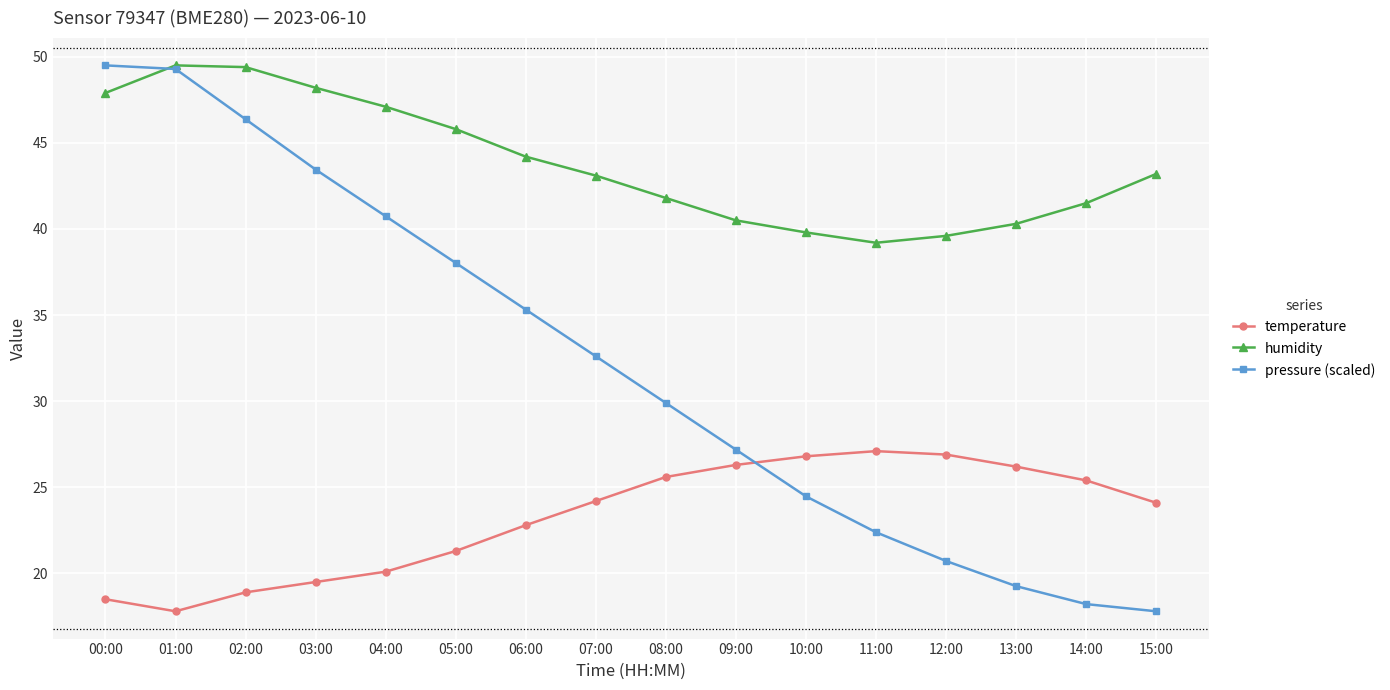

At how many categories does at least one series exceed 36?

16